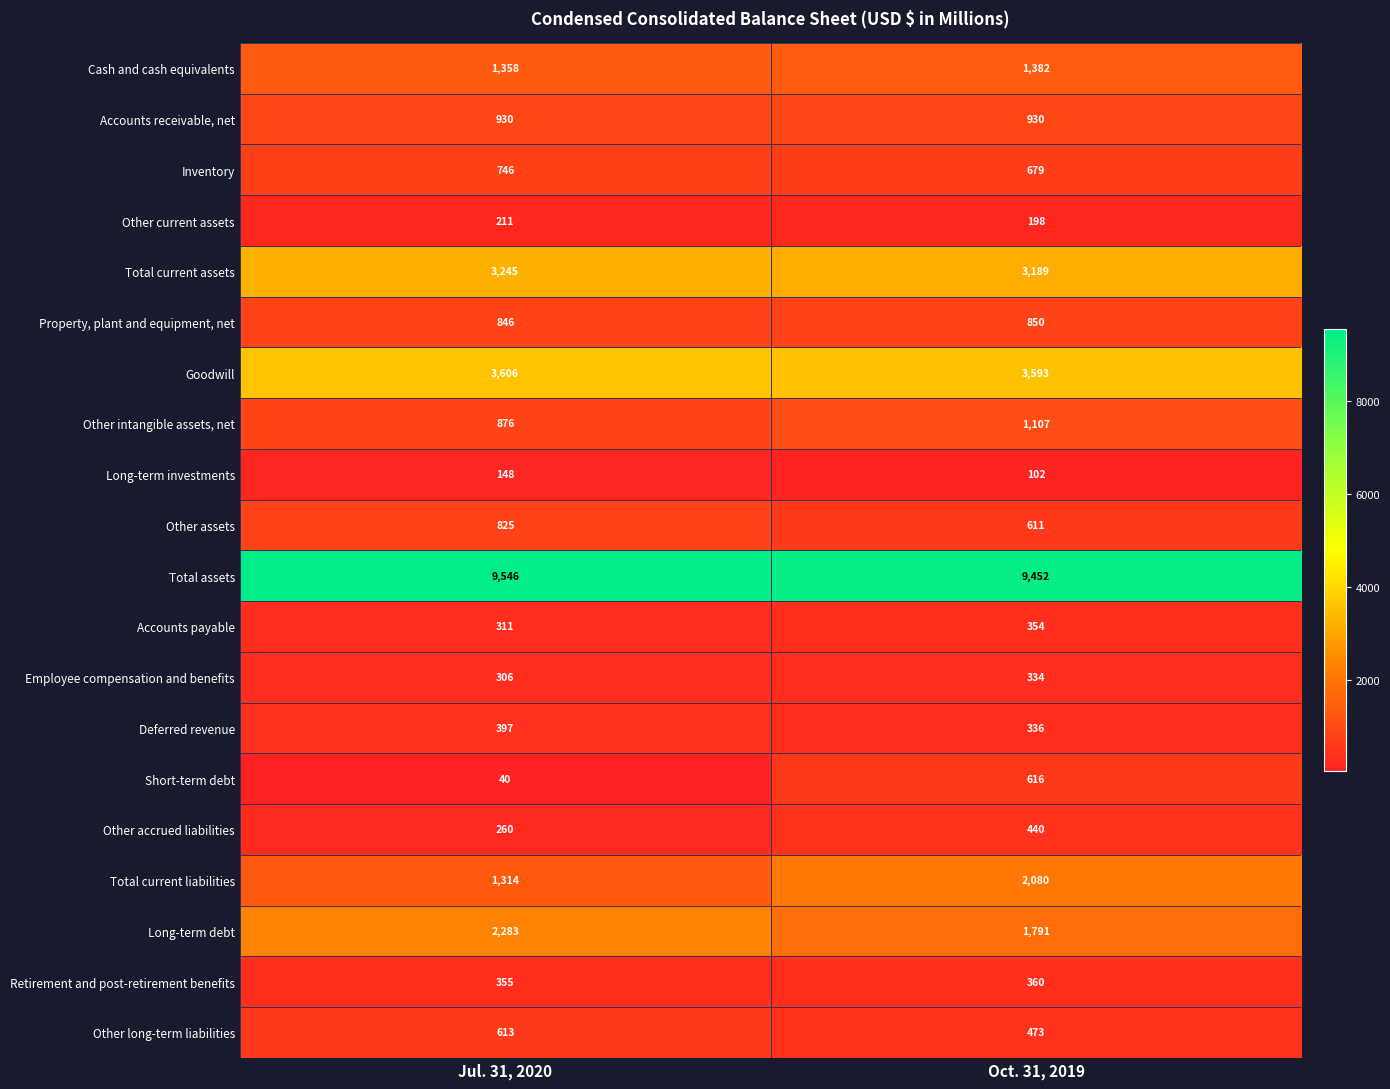

What is the difference between the maximum and minimum values in the Employee compensation and benefits series?

28